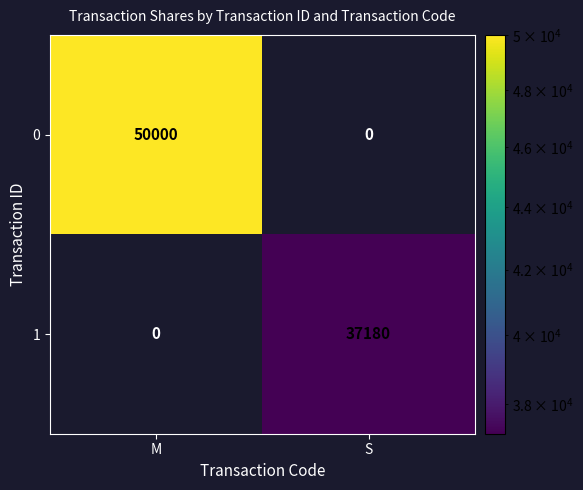

What is the difference between the highest and lowest values at S?

37180